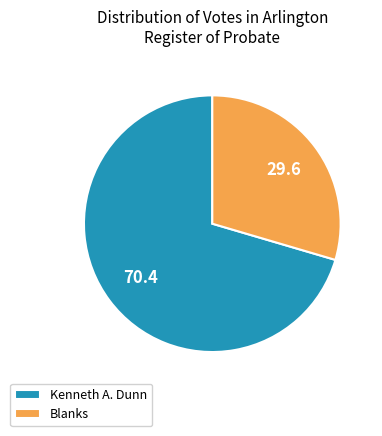

Which category has the smallest portion of the pie?

Blanks